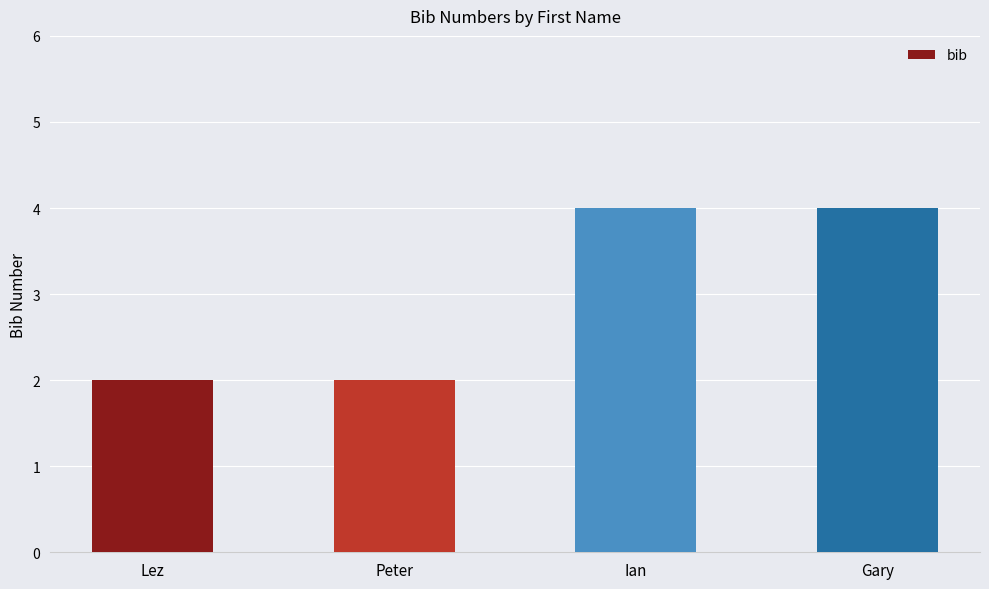

What is the sum of all values?

12